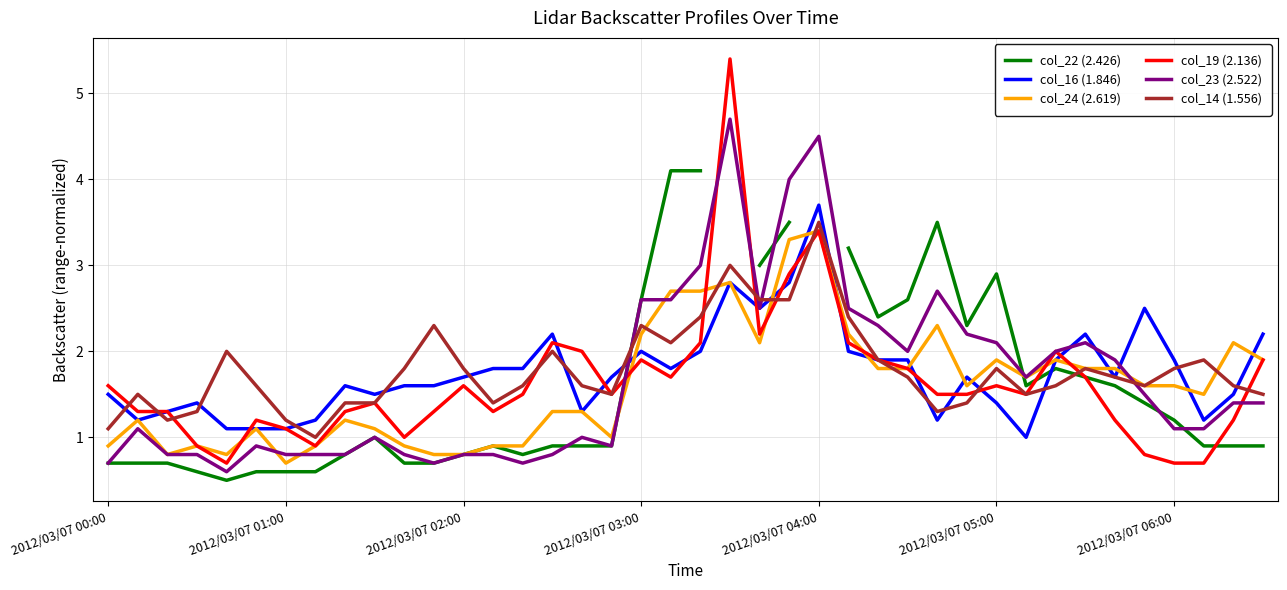

True or false: col_23 (2.522) has more than 0 points higher than both neighbors.

True